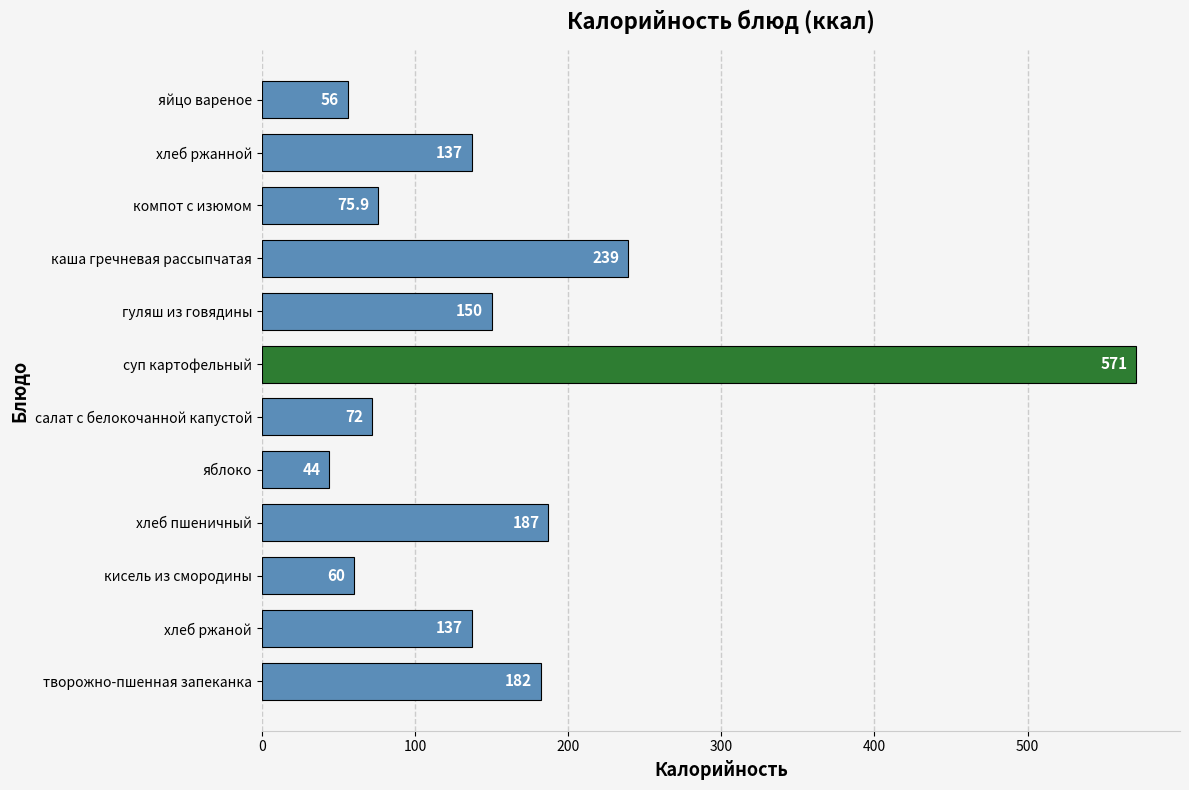

Approximately how many times larger is the value at каша гречневая рассыпчатая compared to яблоко?

5.4